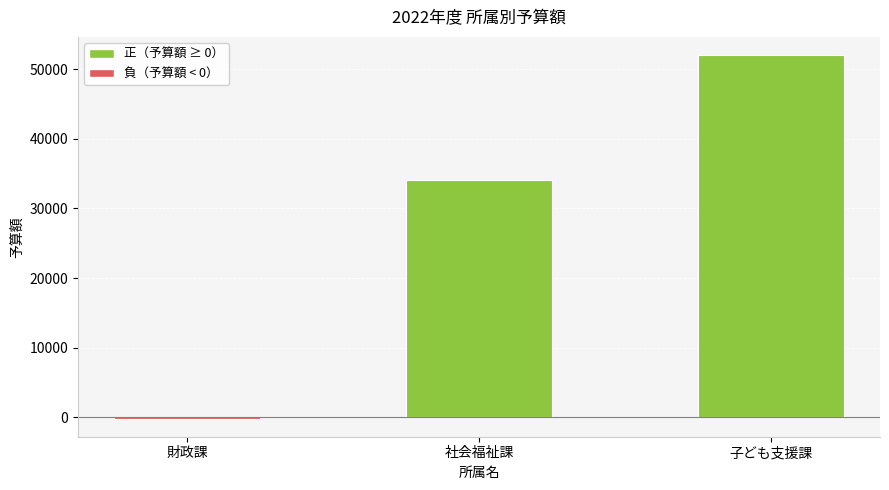

What is the sum of the values at 子ども支援課 and 社会福祉課?

86171